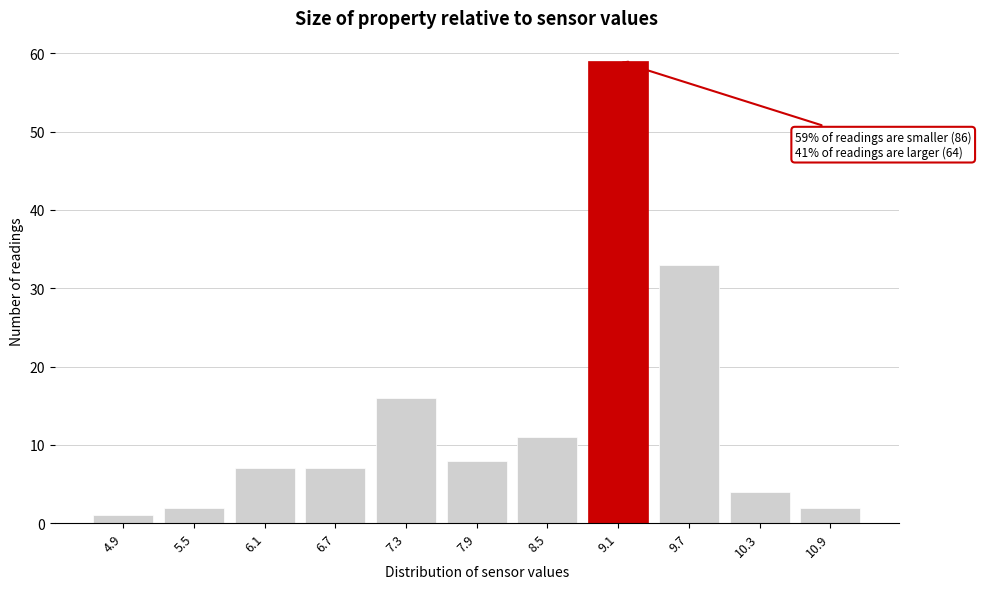

Reading left to right, list all the values displayed in this chart.

4.9=1	5.5=2	6.1=7	6.7=7	7.3=16	7.9=8	8.5=11	9.1=59	9.7=33	10.3=4	10.9=2